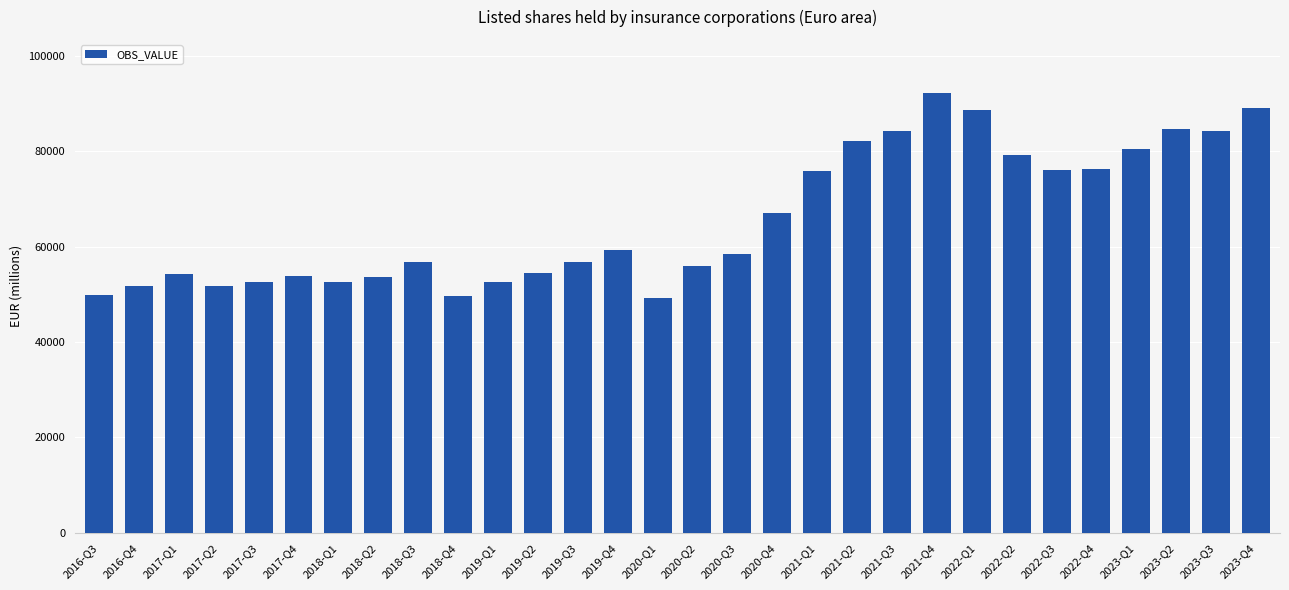

What is the sum of the values at 2017-Q4 and 2020-Q3?

112246.5